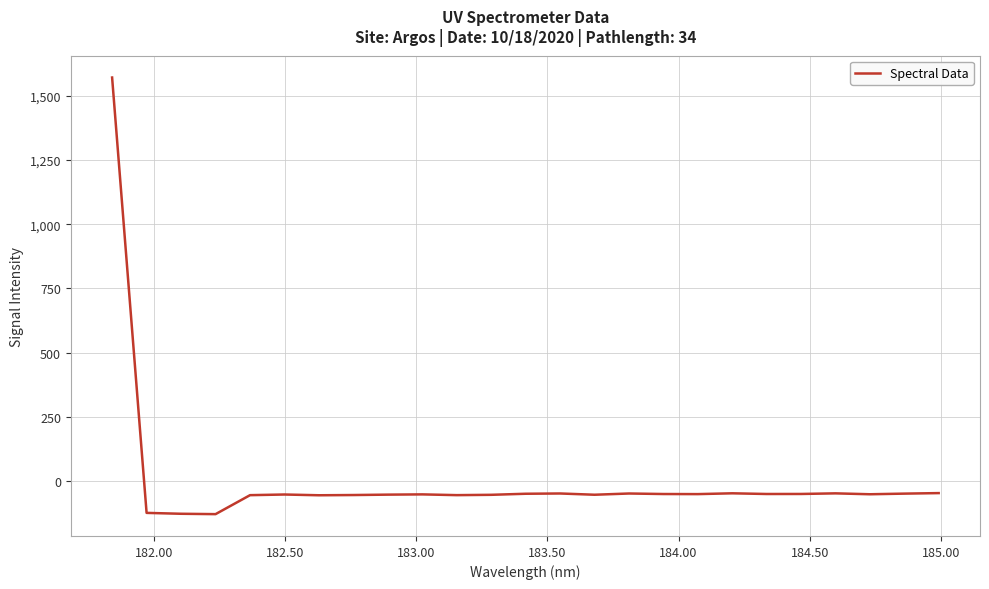

True or false: the data has more than 0 interior local peaks.

True